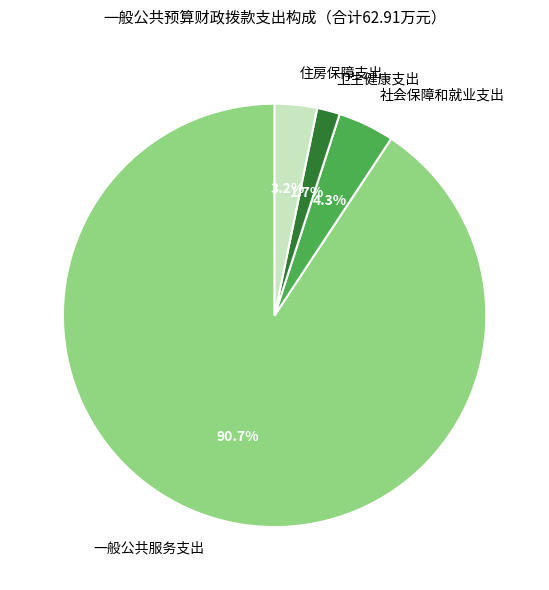

To the nearest percent, what portion does 一般公共服务支出 represent?

91%